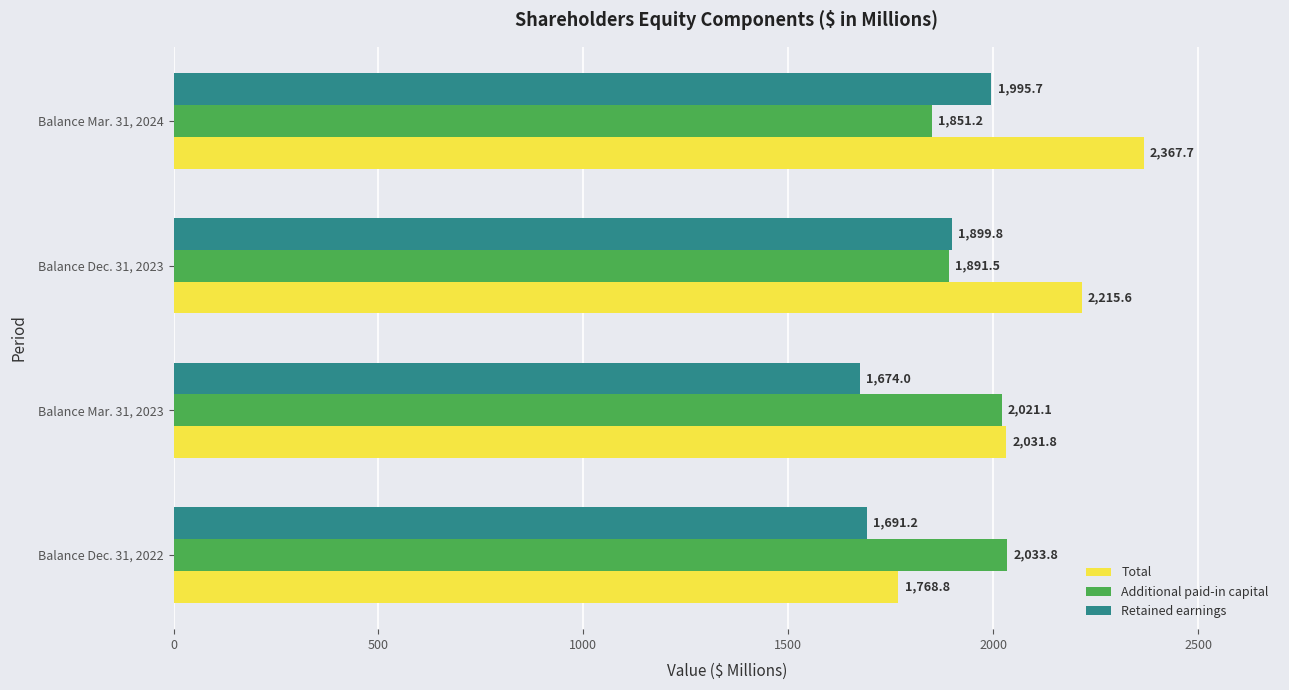

Is it true that Additional paid-in capital equals 2033.8 at Balance Dec. 31, 2022?

True